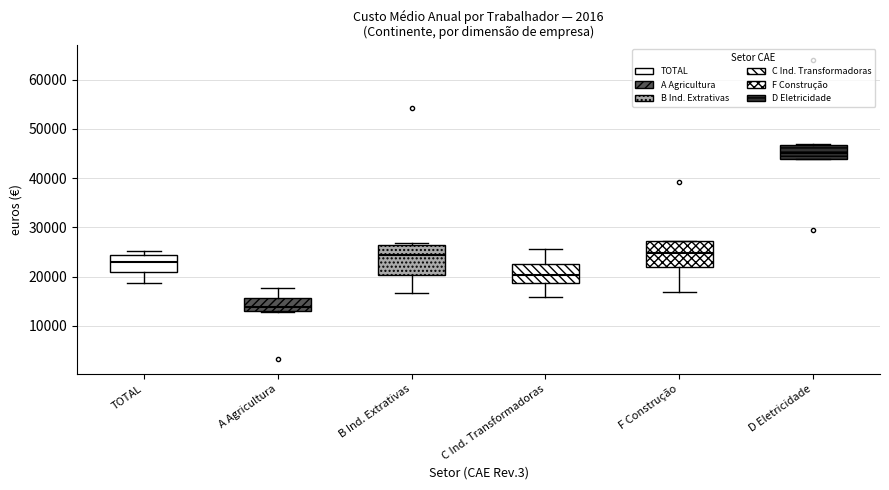

Reading left to right, transcribe this box plot: for each box, give where its median line is, the range the box spans, and where its two whiskers end, as read against the y-axis. The values are not printed on the chart, so give them approximately, as read against the axis.

TOTAL: median 23000, box 21000 to 24000, whiskers 19000 to 25000
A Agricultura: median 14000, box 13000 to 16000, whiskers 13000 to 18000
B Ind. Extrativas: median 24000, box 20000 to 26000, whiskers 17000 to 27000
C Ind. Transformadoras: median 20000, box 19000 to 23000, whiskers 16000 to 26000
F Construção: median 25000, box 22000 to 27000, whiskers 17000 to 27000
D Eletricidade: median 45000, box 44000 to 47000, whiskers 44000 to 47000